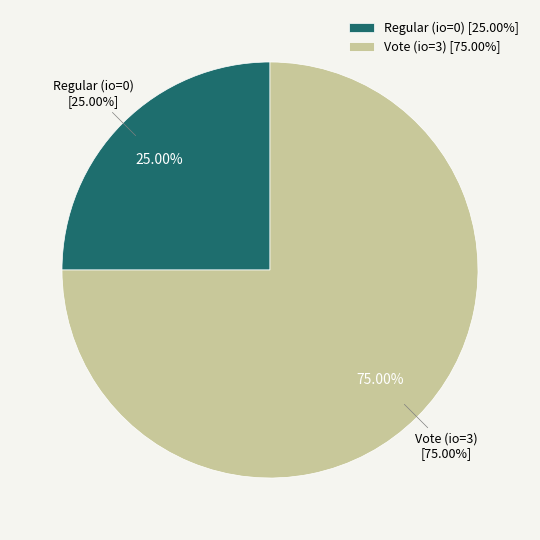

Between Regular and Vote, which is larger?

Vote